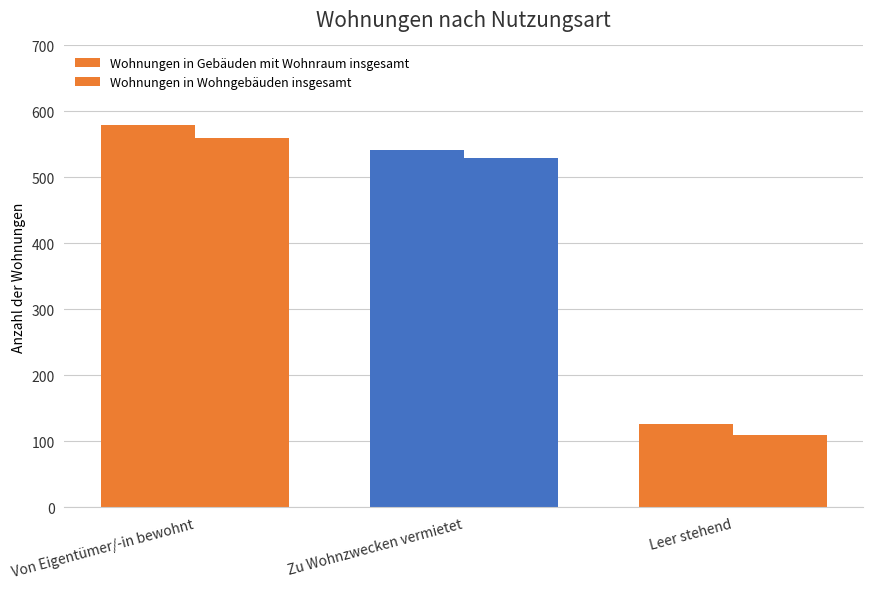

How many bars are there in each group?

2